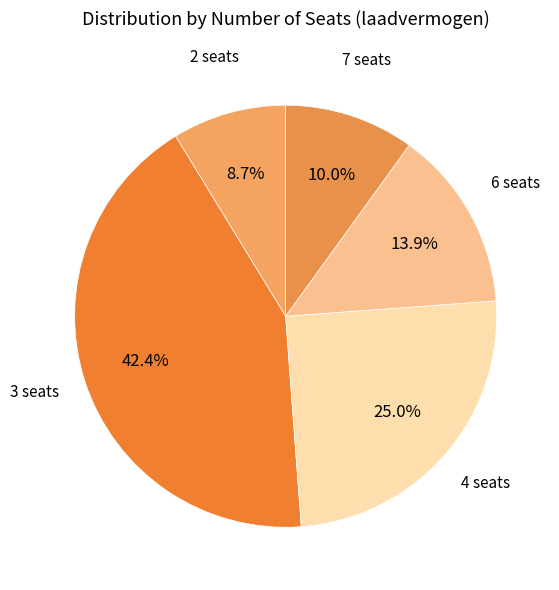

What portion of the pie excludes 6 seats?

86.1%